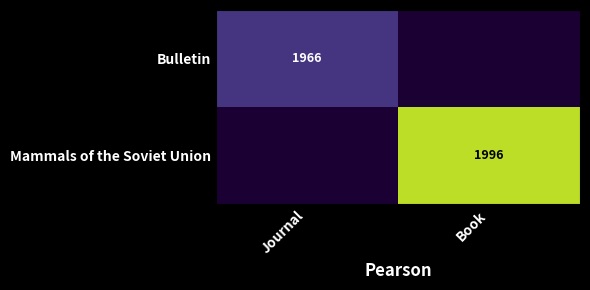

Is the value of Mammals of the Soviet Union at Book greater than the value of Bulletin at Journal?

Yes